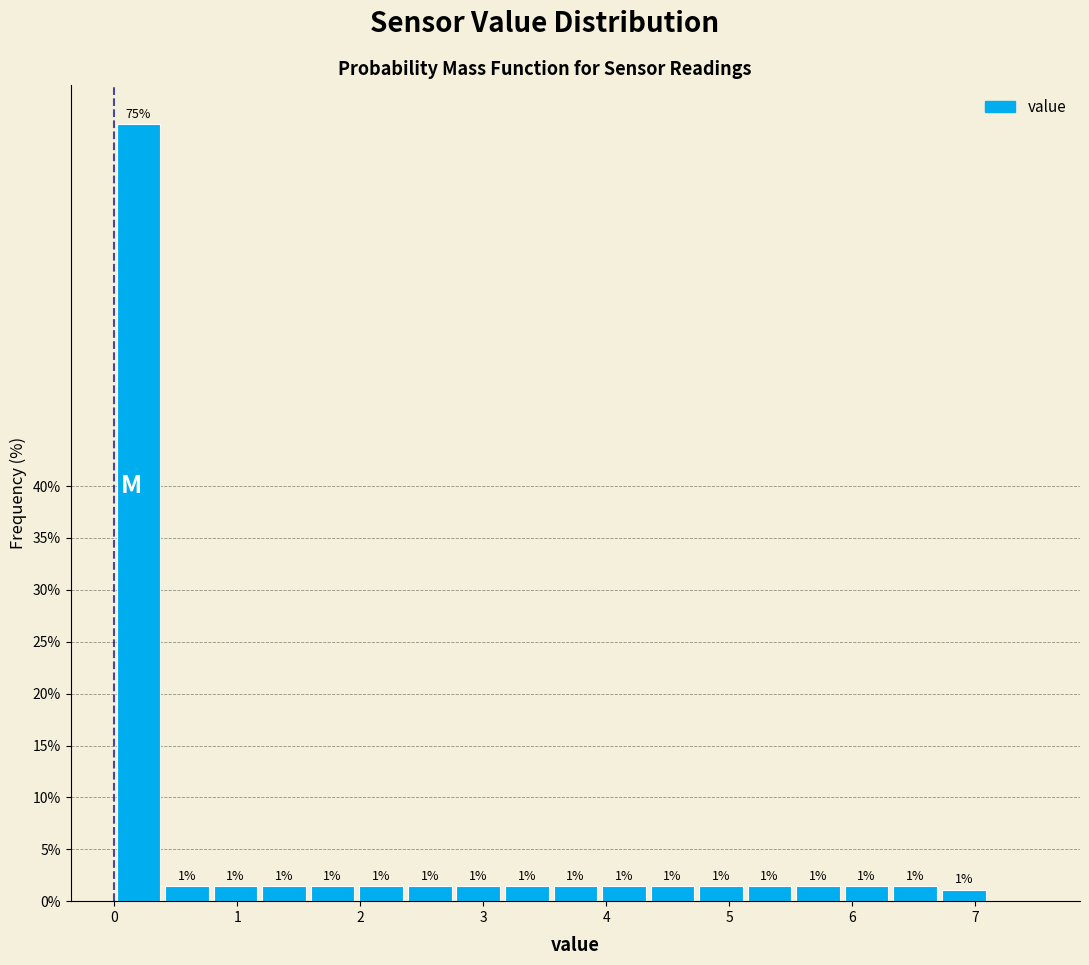

Read against the x-axis, roughly where is the centre of the tallest bar?

0.2